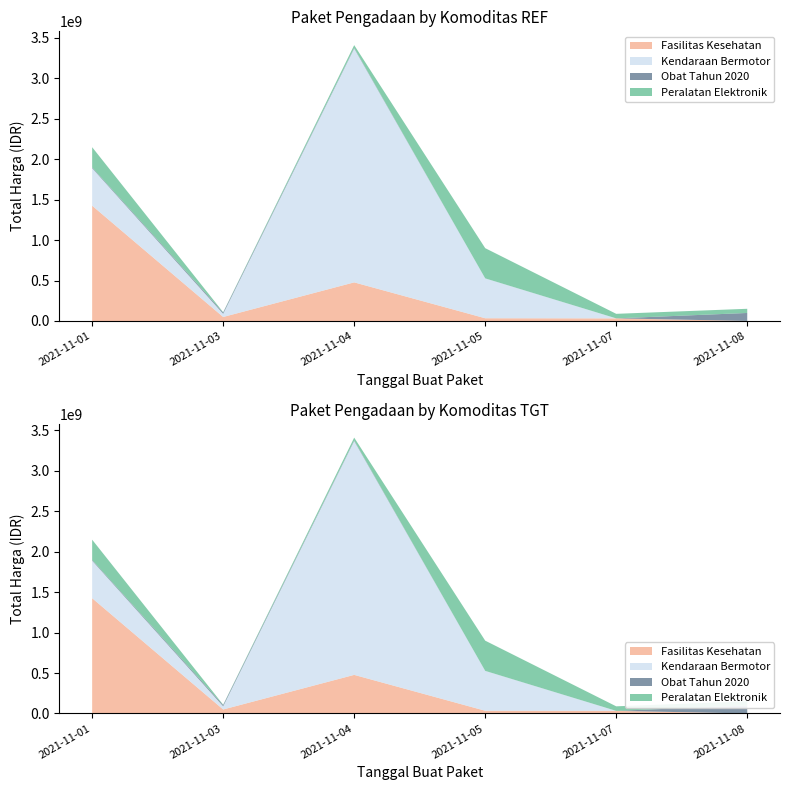

Reading left to right, transcribe all the data shown in this chart.

Fasilitas Kesehatan: 1425867900	49730040	477600000	34000000	32441200	577875
Kendaraan Bermotor: 464002100	39440000	2892122000	493000000	0	0
Obat Tahun 2020: 9180000	15513960	7401240	333600	78000	98772570
Peralatan Elektronik: 250350000	4350000	34292000	373404000	56152800	51601000